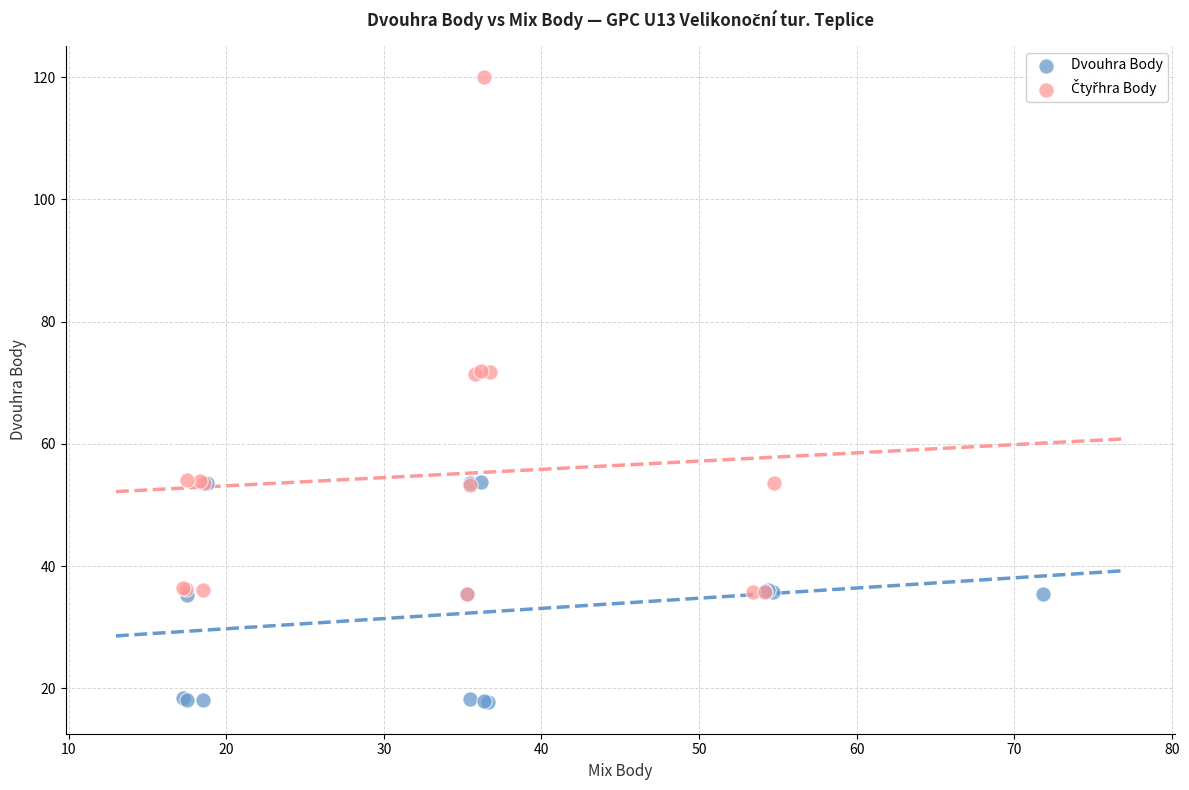

Which series reaches the minimum Y coordinate?

Dvouhra Body